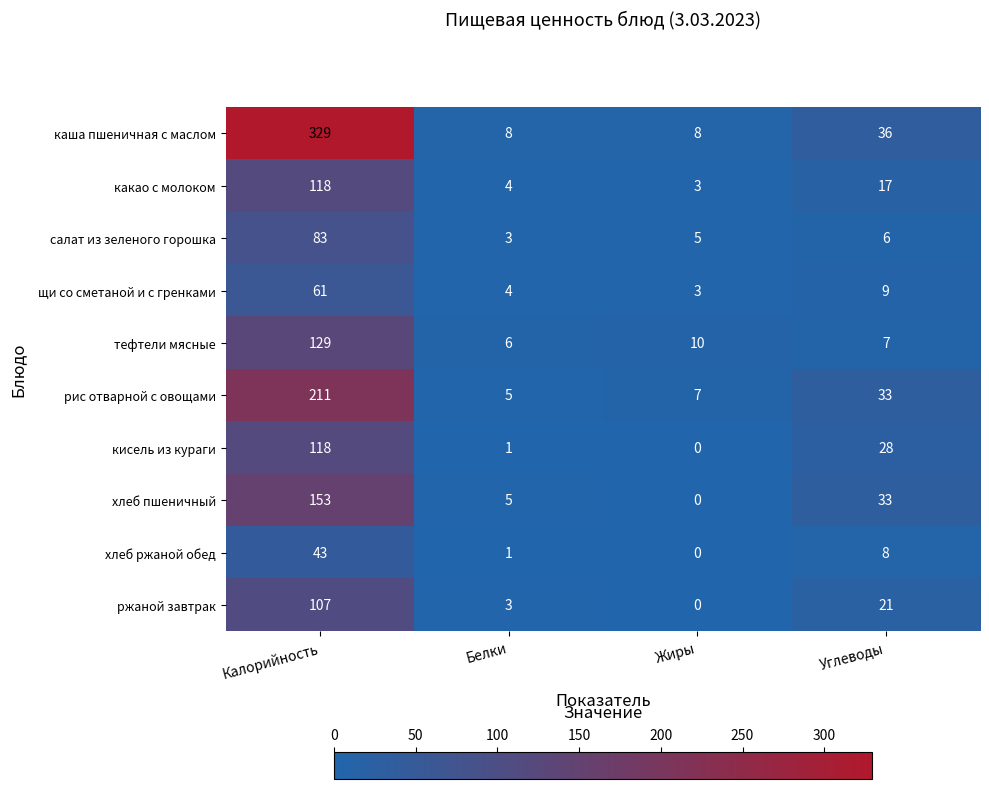

How many categories are shown in the chart?

4